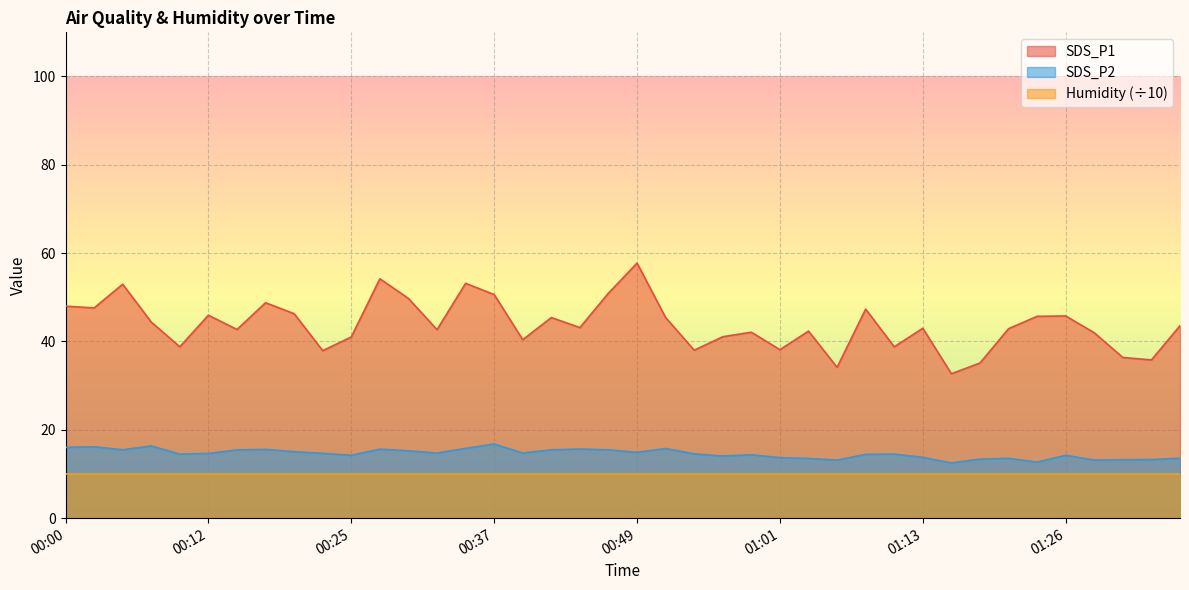

What is the label of the 18th point from the right?

00:54